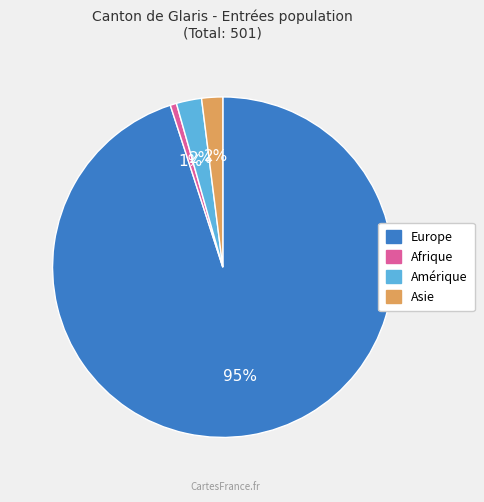

To the nearest percent, what is the difference between the largest and smallest slice percentages?

94%